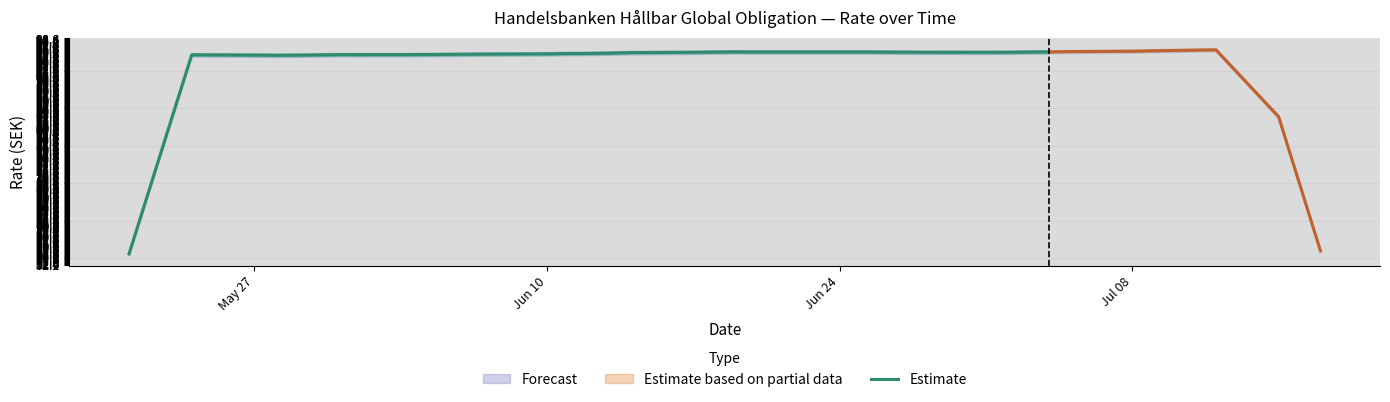

What is the lowest value of the Estimate series?

54.5